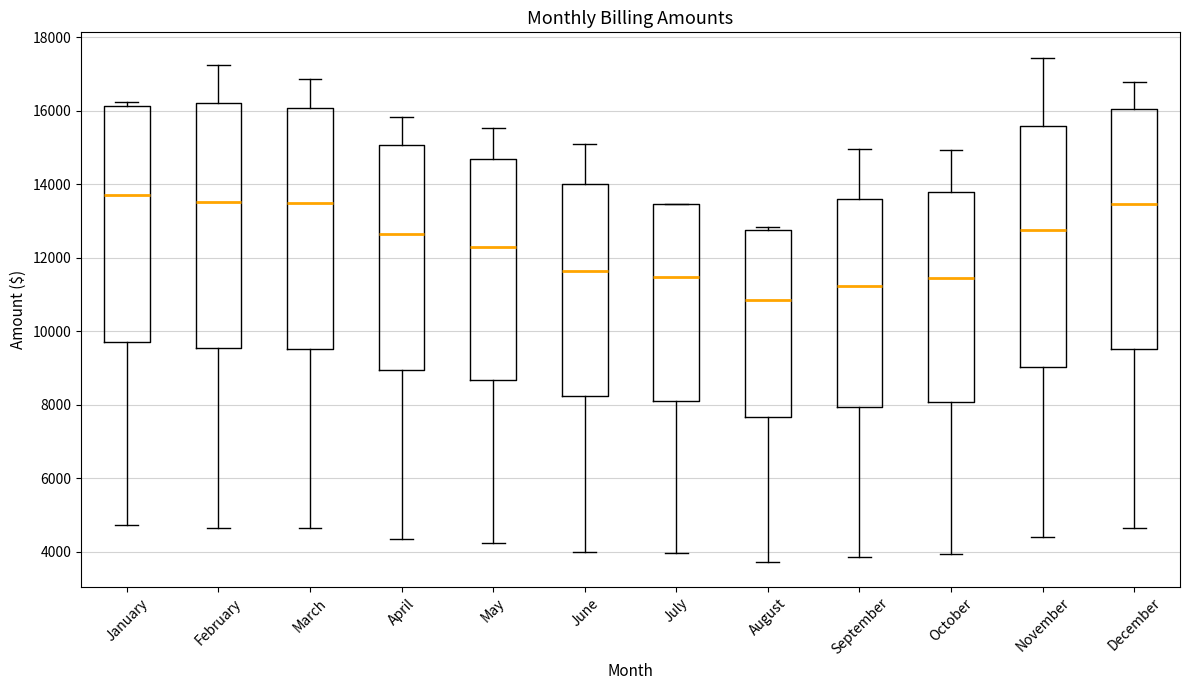

Reading left to right, transcribe this box plot: for each box, give where its median line is, the range the box spans, and where its two whiskers end, as read against the y-axis. The values are not printed on the chart, so give them approximately, as read against the axis.

January: median 13800, box 9600 to 16200, whiskers 4800 to 16200 (just above the box's upper edge)
February: median 13600, box 9600 to 16200, whiskers 4600 to 17200
March: median 13400, box 9600 to 16000, whiskers 4600 to 16800
April: median 12600, box 9000 to 15000, whiskers 4400 to 15800
May: median 12200, box 8600 to 14600, whiskers 4200 to 15600
June: median 11600, box 8200 to 14000, whiskers 4000 to 15000
July: median 11400, box 8200 to 13400, whiskers 4000 to 13400
August: median 10800, box 7600 to 12800, whiskers 3800 to 12800 (just above the box's upper edge)
September: median 11200, box 8000 to 13600, whiskers 3800 to 15000
October: median 11400, box 8000 to 13800, whiskers 4000 to 15000
November: median 12800, box 9000 to 15600, whiskers 4400 to 17400
December: median 13400, box 9600 to 16000, whiskers 4600 to 16800